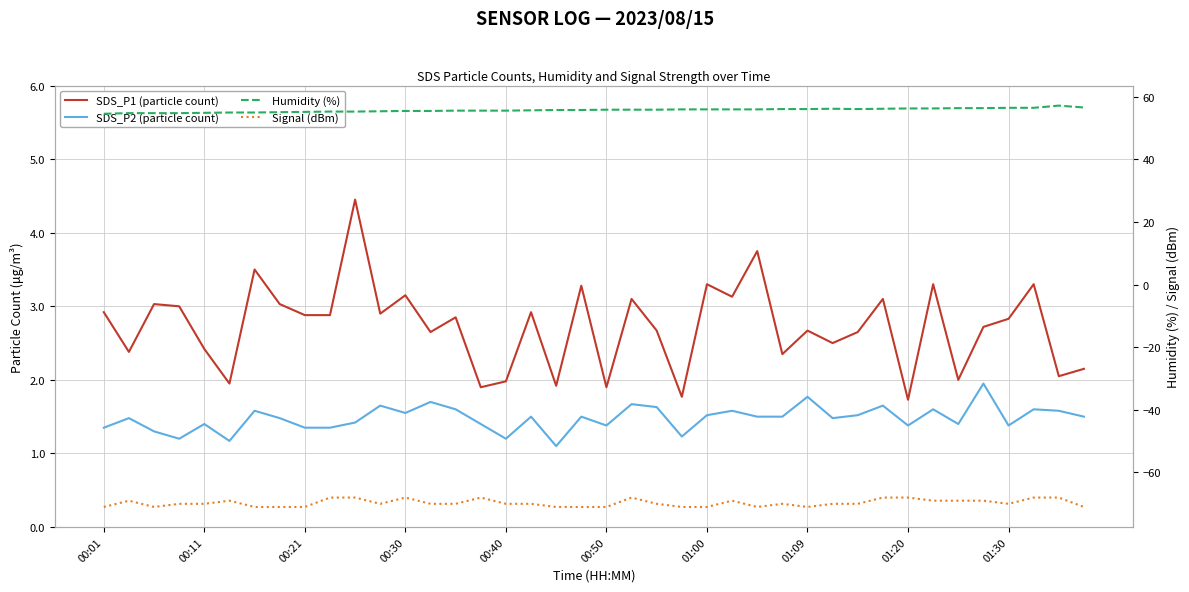

How many lines are shown in the chart?

4